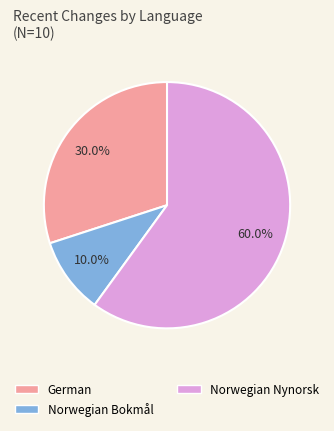

Which slice is the largest?

Norwegian Nynorsk